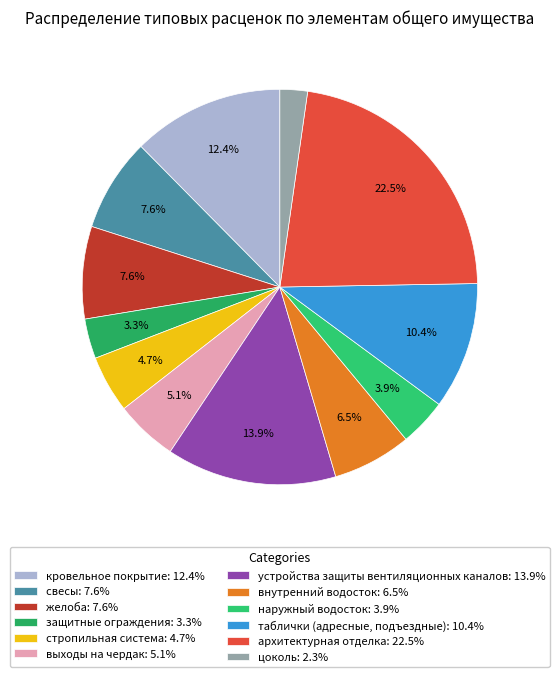

Which category has the smallest portion of the pie?

цоколь